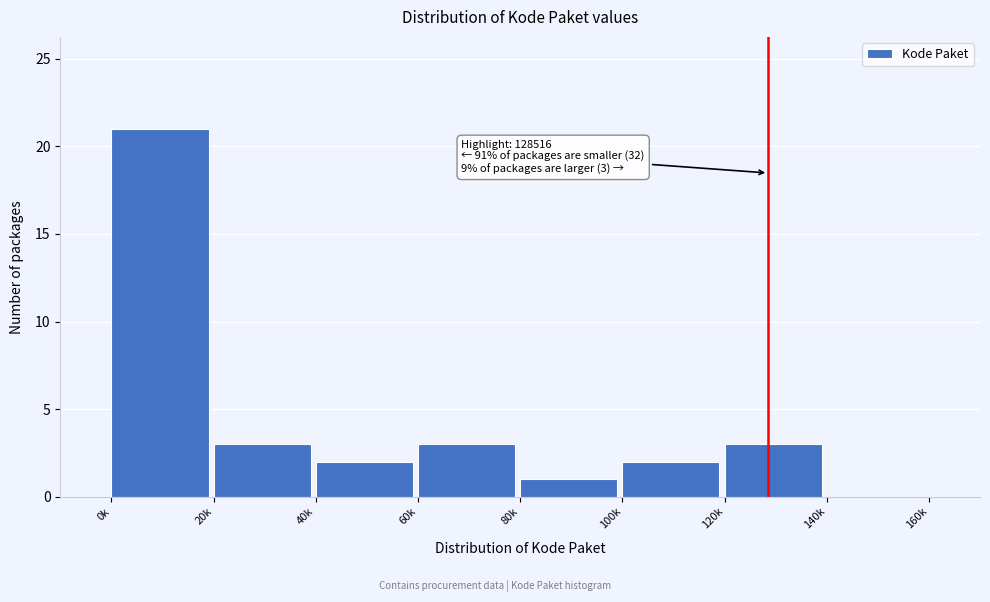

Reading left to right, extract all data points from this chart.

0k=21	20k=3	40k=2	60k=3	80k=1	100k=2	120k=3	140k=0